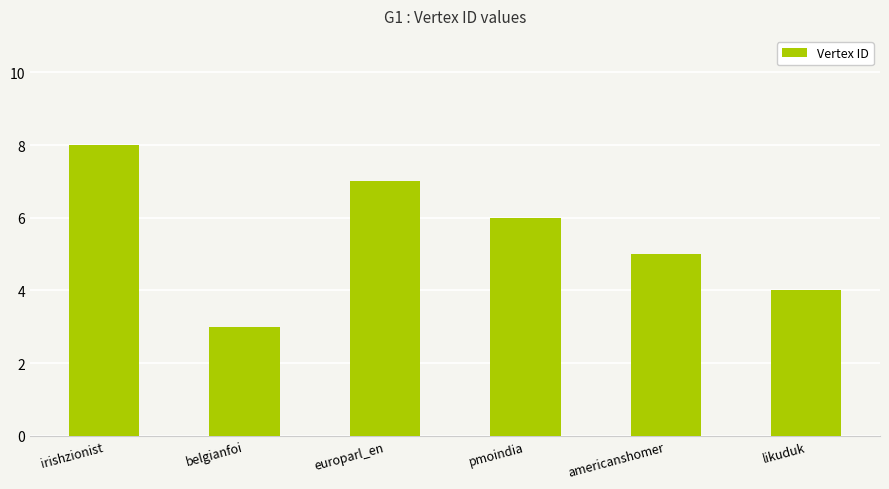

How many series are shown in this chart?

1